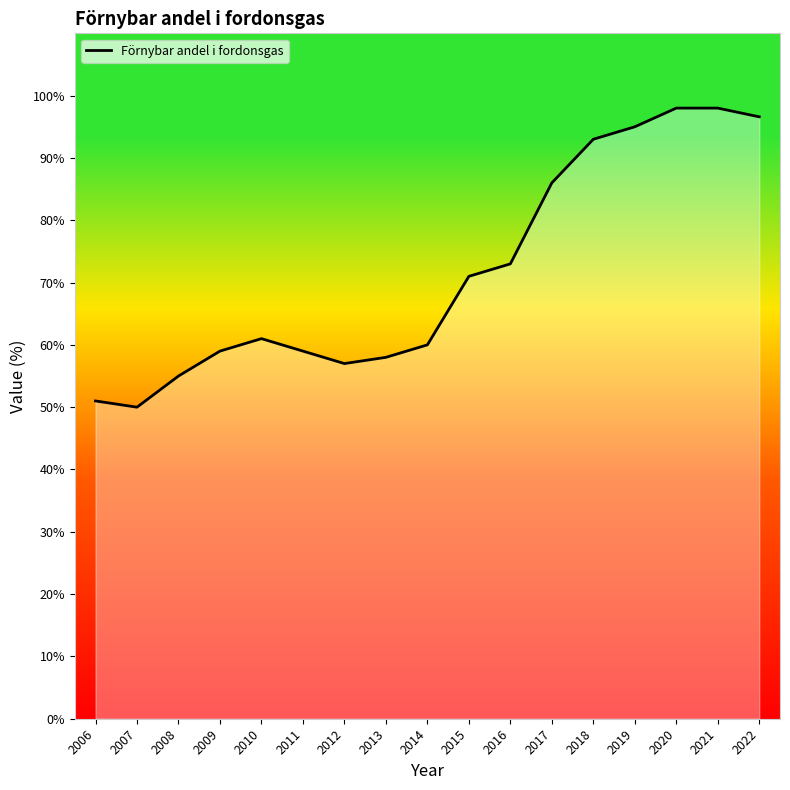

Reading left to right, list all the values displayed in this chart.

2006=51.0	2007=50.0	2008=55.0	2009=59.0	2010=61.0	2011=59.0	2012=57.0	2013=58.0	2014=60.0	2015=71.0	2016=73.0	2017=86.0	2018=93.0	2019=95.0	2020=98.0	2021=98.0	2022=96.6